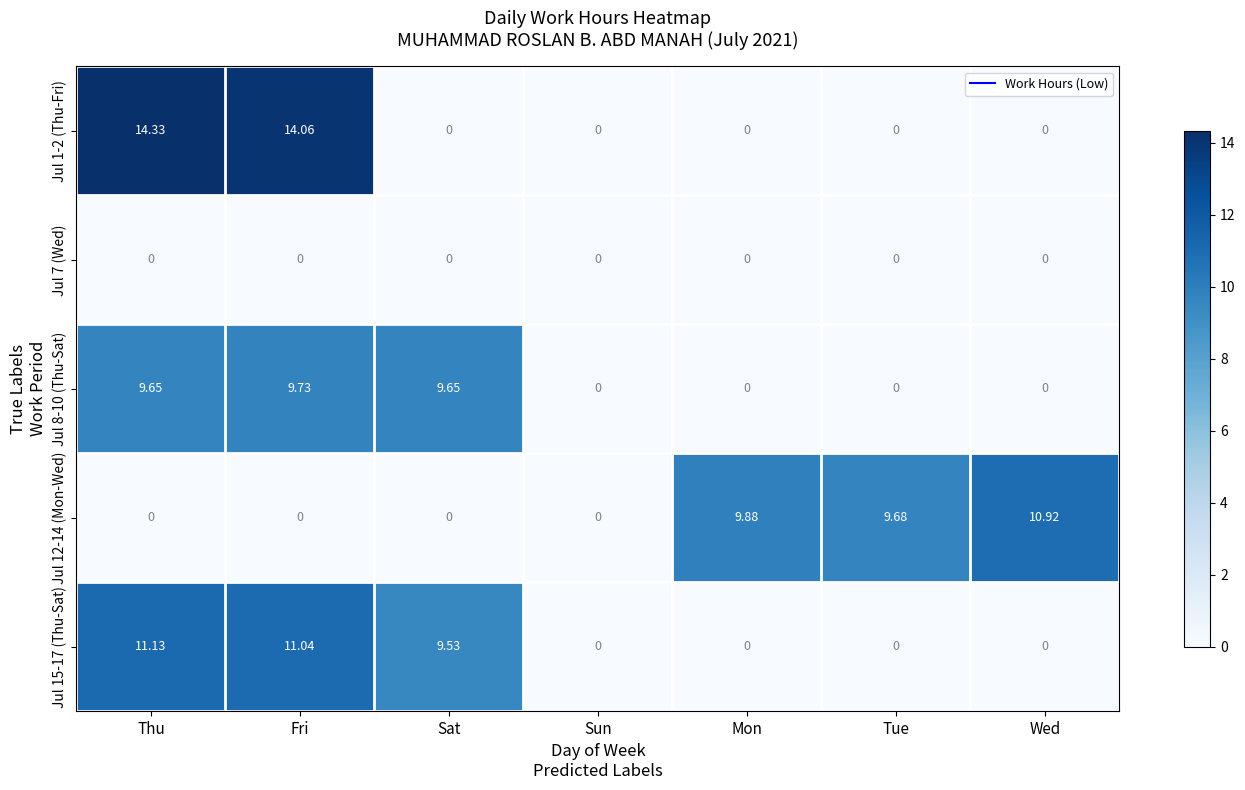

What is the total value across all series at Sat?

19.2